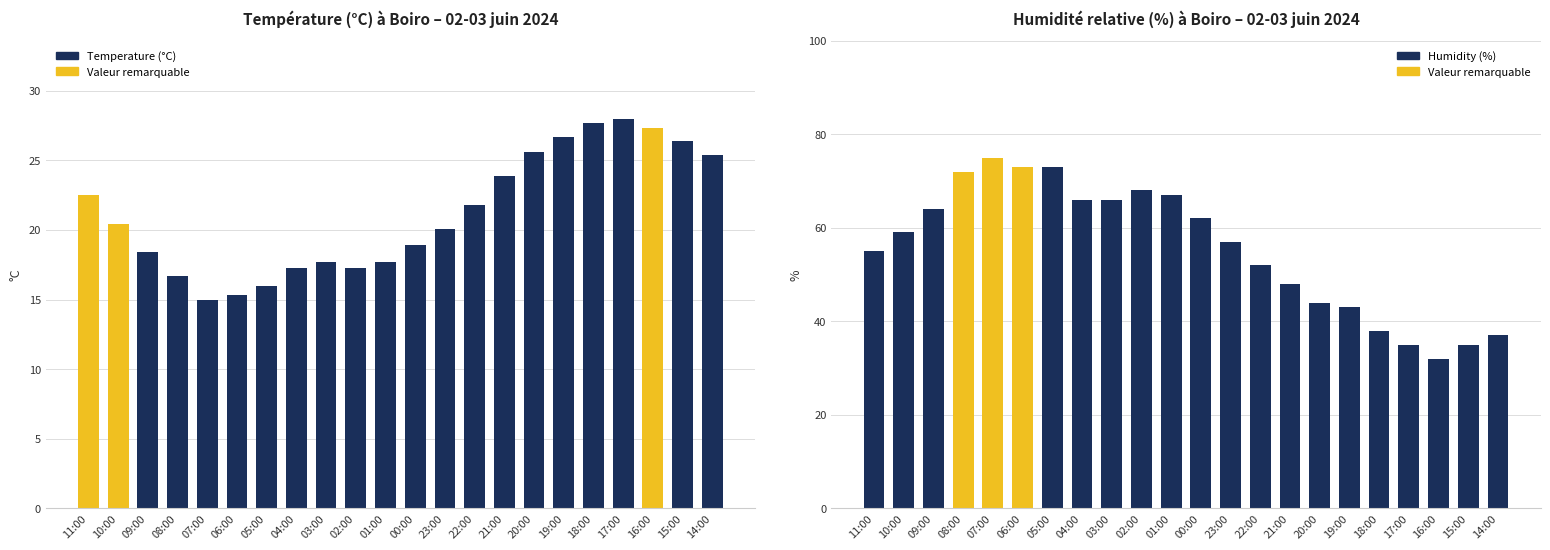

Between 11:00 and 21:00, which series saw the biggest shift?

Humidity (%)